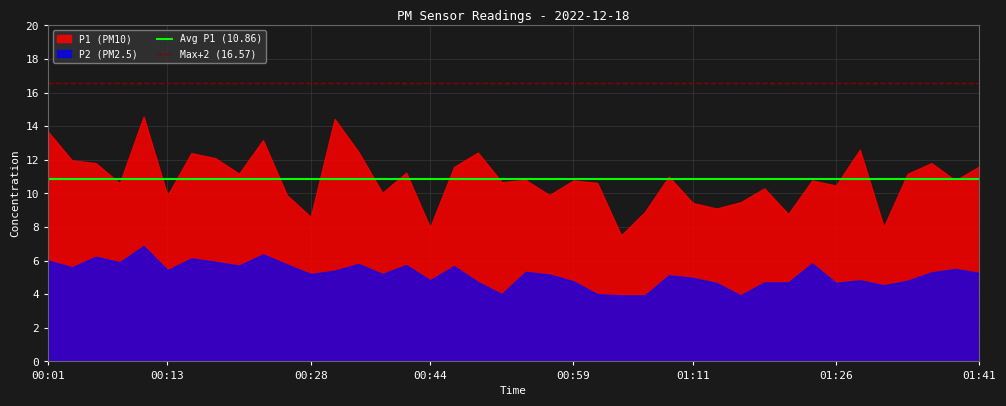

Which series has the largest total across all categories?

P1 (PM10)